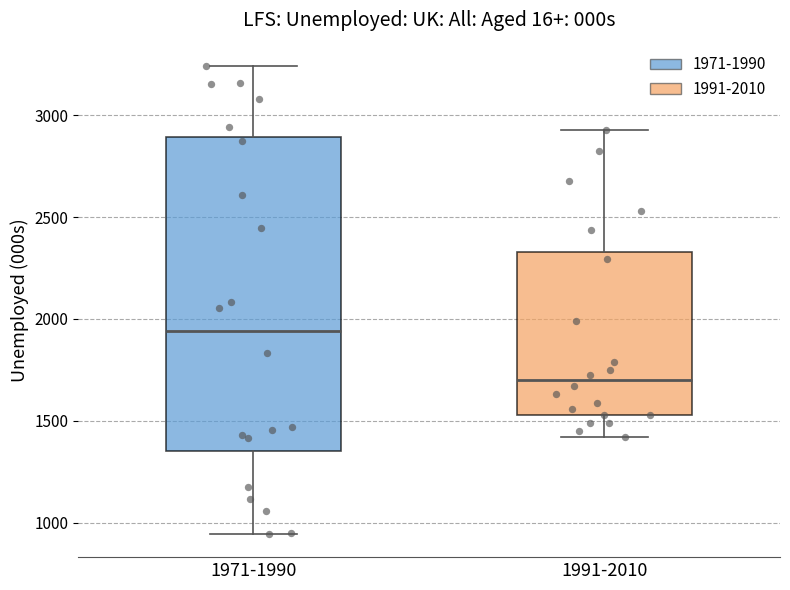

Which box's median line is the highest?

1971-1990